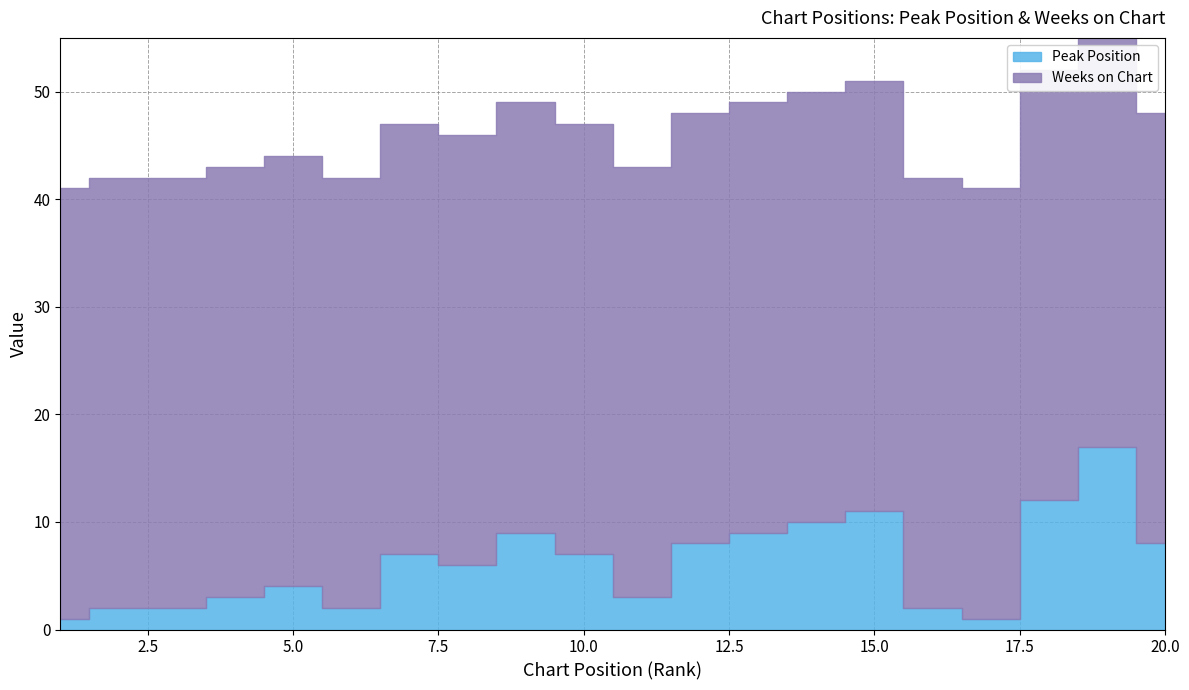

What is the average value of the Peak Position series?

6